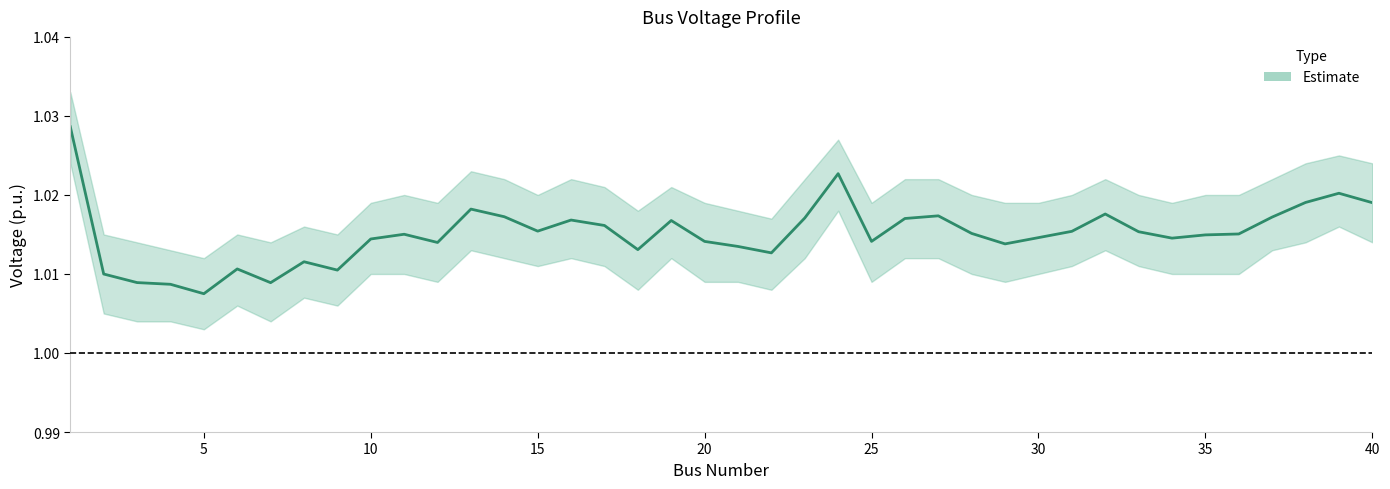

How many points are lower than both their immediate neighbors (excluding endpoints)?

10